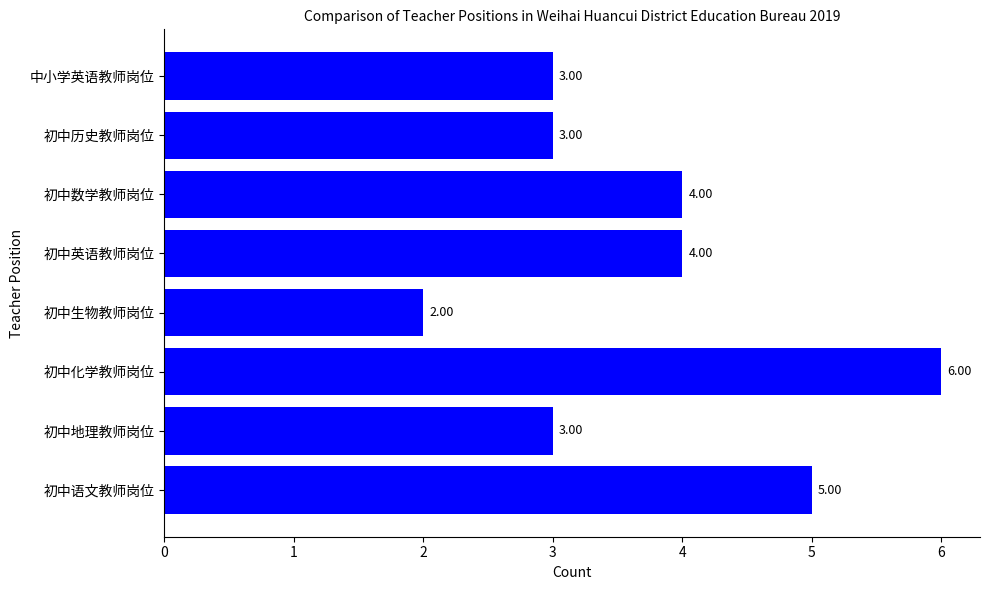

What is the difference between the maximum and minimum values?

4